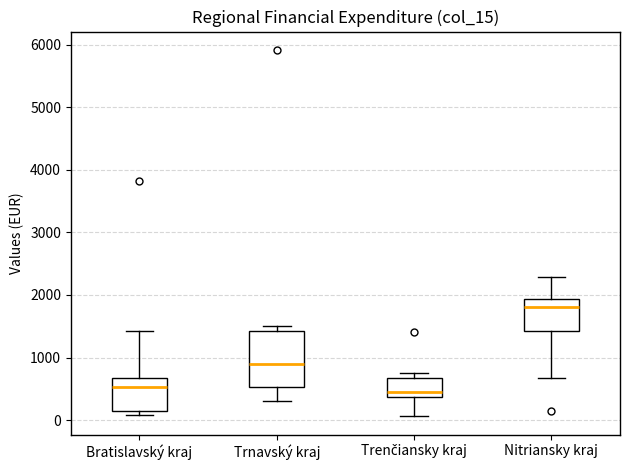

Reading left to right, transcribe this box plot: for each box, give where its median line is, the range the box spans, and where its two whiskers end, as read against the y-axis. The values are not printed on the chart, so give them approximately, as read against the axis.

Bratislavský kraj: median 500, box 100 to 700, whiskers 100 (just below the box's lower edge) to 1400
Trnavský kraj: median 900, box 500 to 1400, whiskers 300 to 1500
Trenčiansky kraj: median 400 (just above the box's lower edge), box 400 to 700, whiskers 100 to 700 (just above the box's upper edge)
Nitriansky kraj: median 1800, box 1400 to 1900, whiskers 700 to 2300